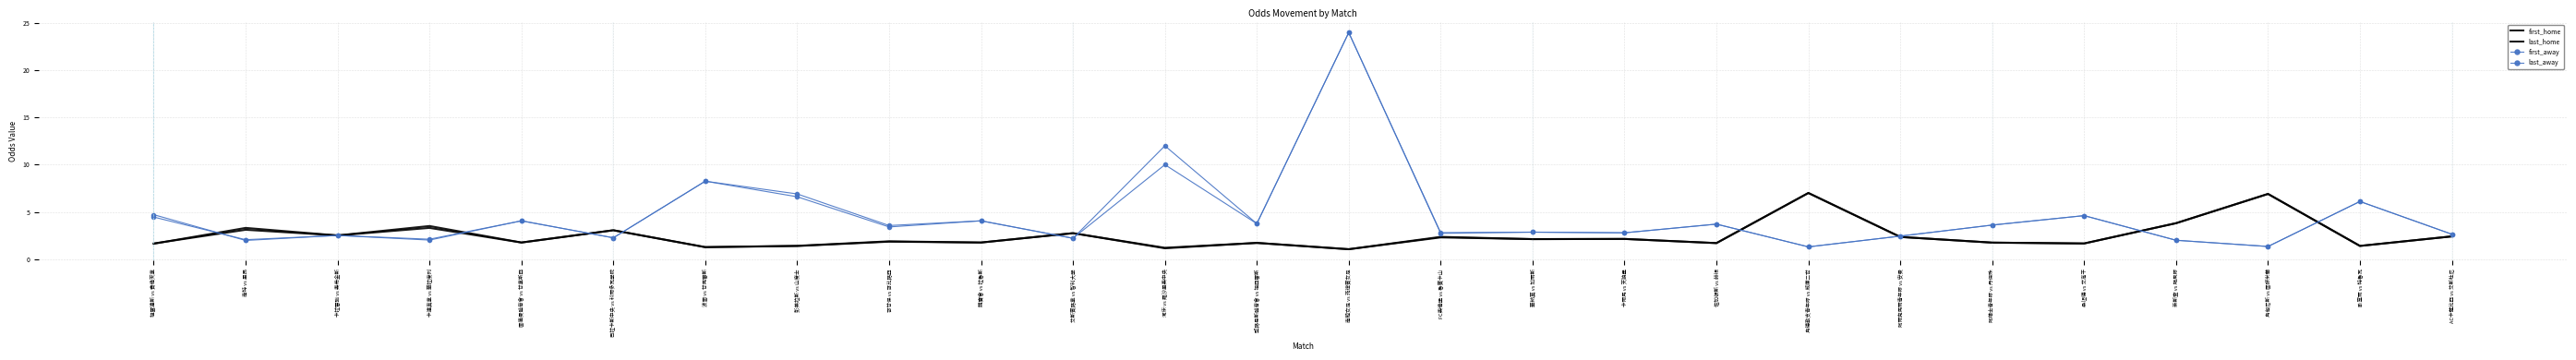

Is the value of first_away at 競賽會 vs 拉魯斯 greater than the value of last_home at 阿爾克馬爾青年隊 vs 安曼?

Yes